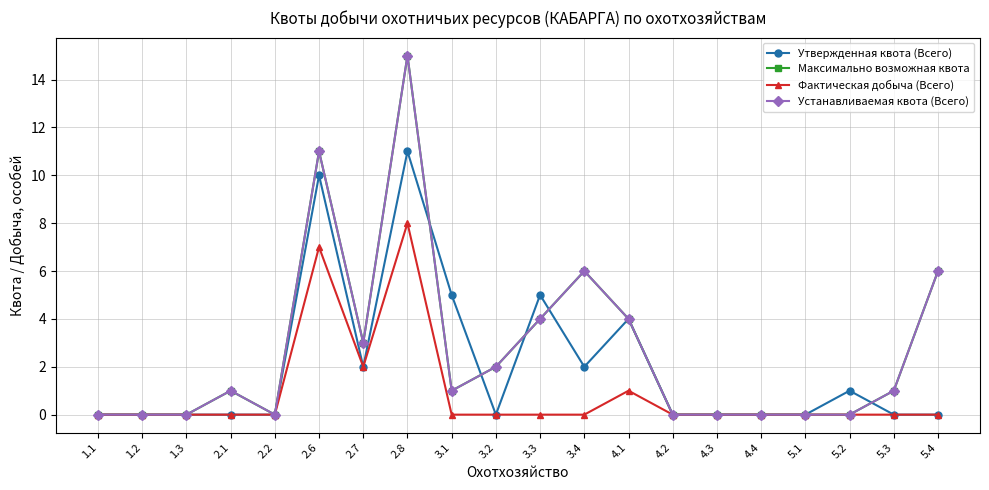

How many intersections are there between Утвержденная квота (Всего) and Устанавливаемая квота (Всего)?

5